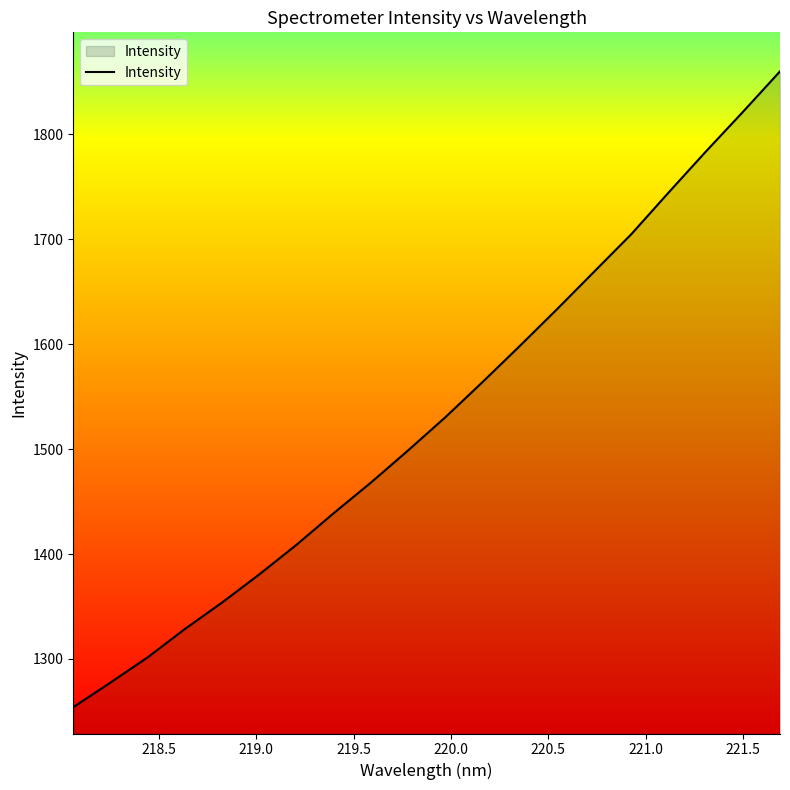

Does the chart have visible grid lines?

No